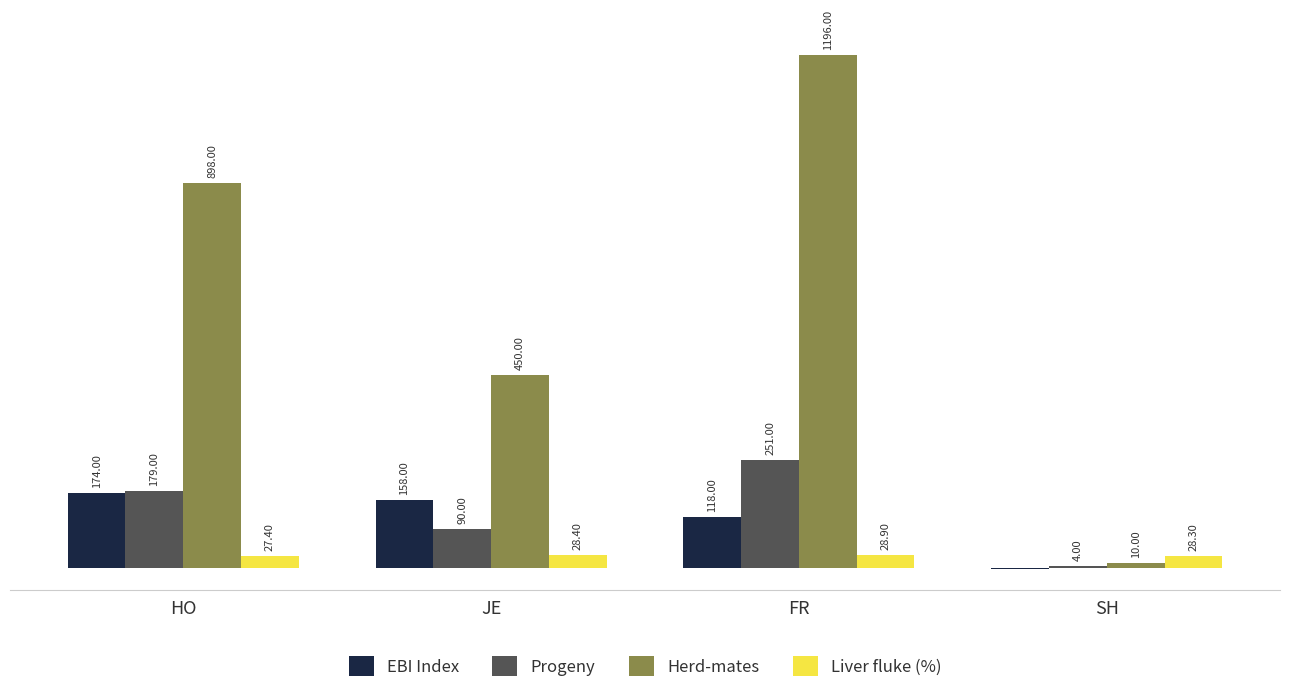

Are the bars grouped side by side (vs. stacked)?

Yes